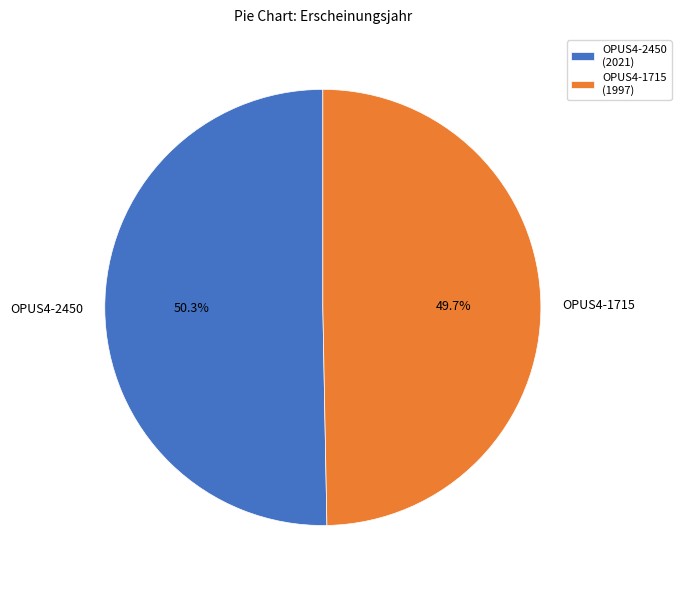

Between OPUS4-2450 and OPUS4-1715, which is larger?

OPUS4-2450